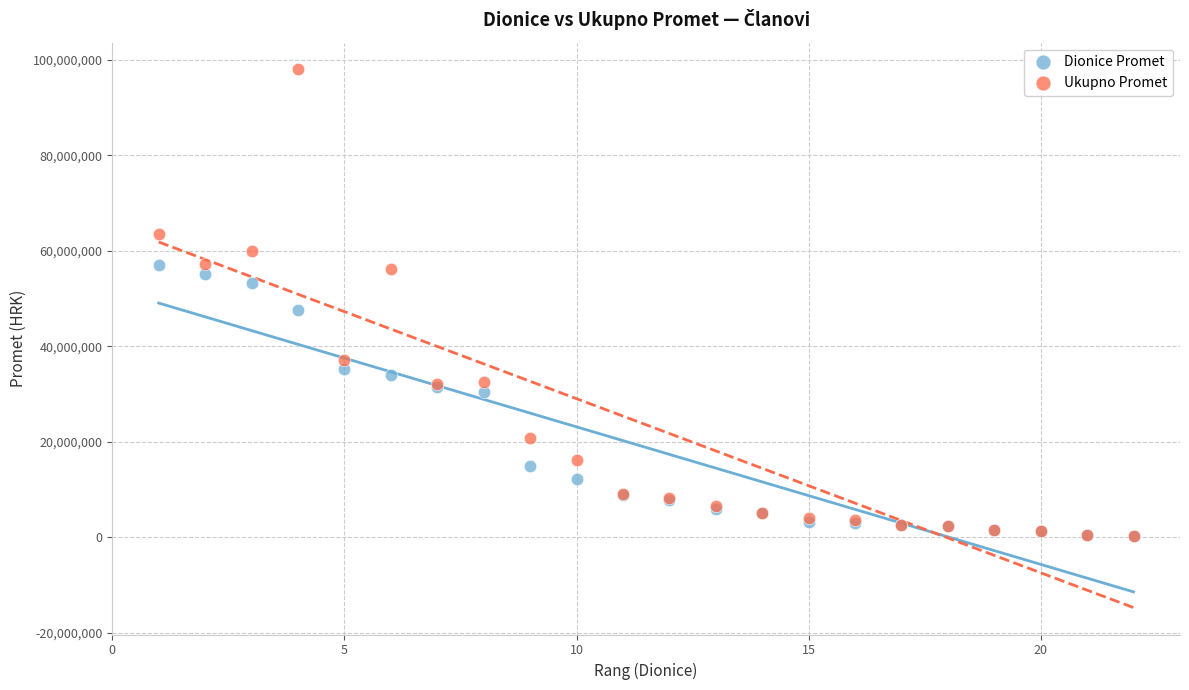

Across all series, what Y value is closest to 49086005?

47543059.4